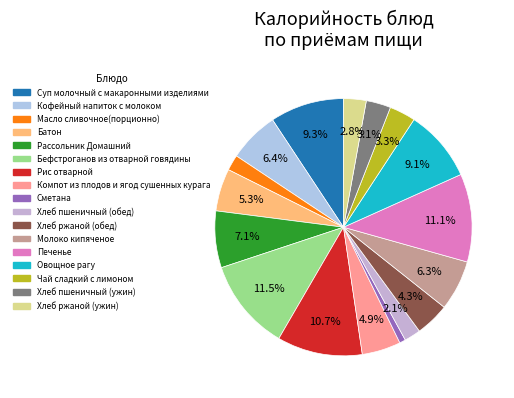

Which category has the biggest portion of the pie?

Бефстроганов из отварной говядины